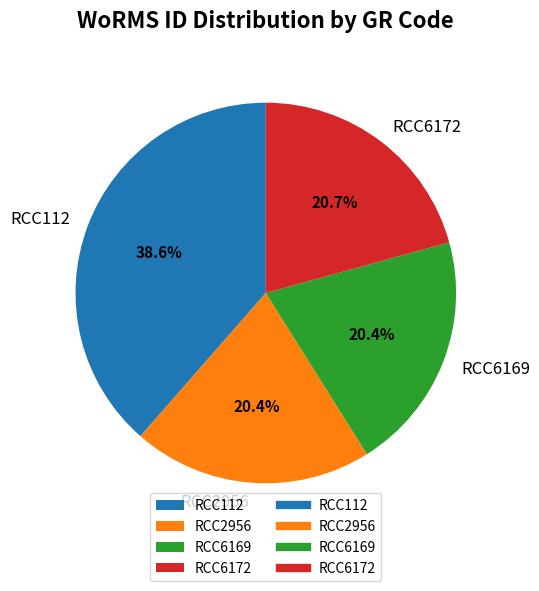

To the nearest percent, what portion does RCC6172 represent?

21%